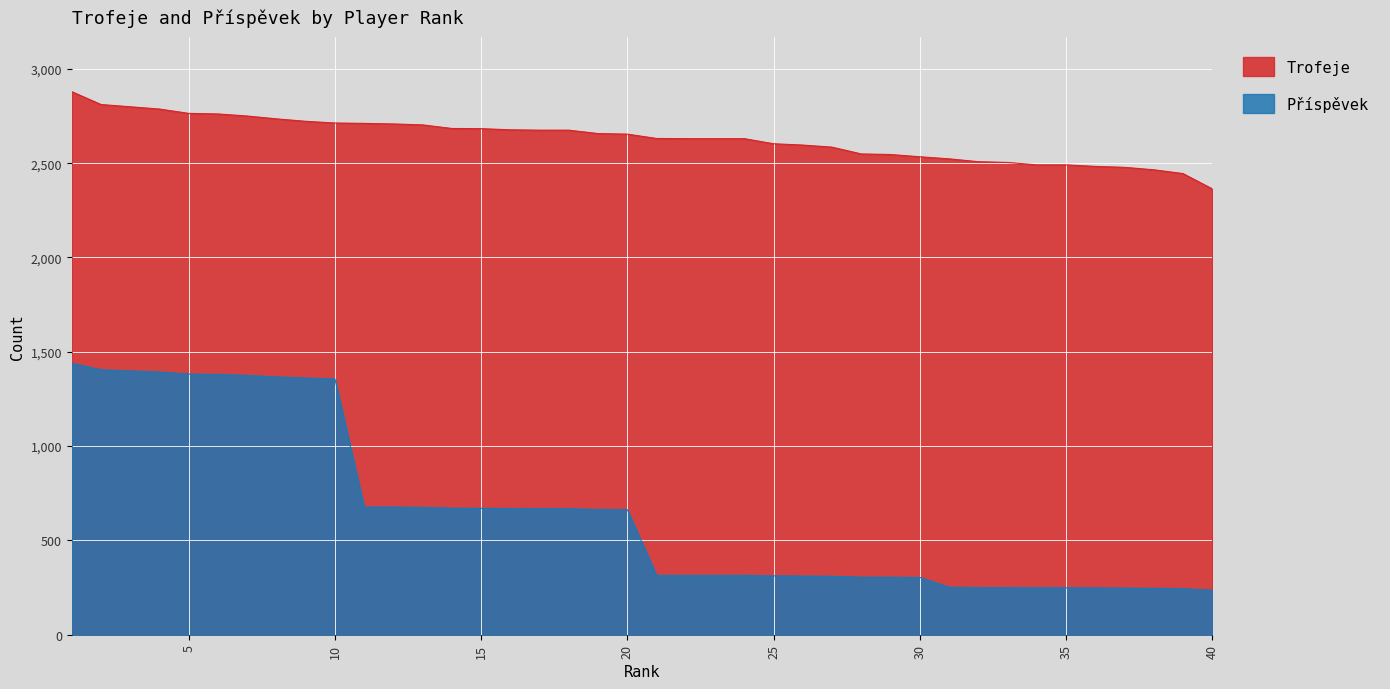

Rank the series at 35 from lowest to highest value.

Příspěvek, Trofeje